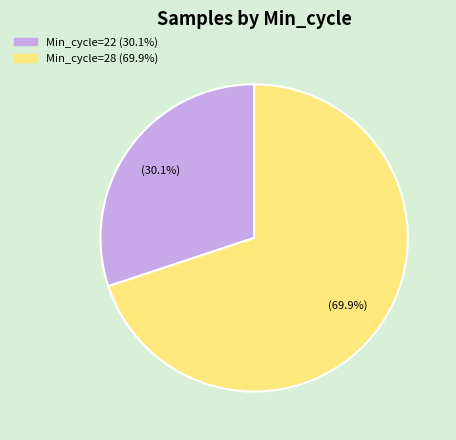

Does any single category account for the majority?

Yes